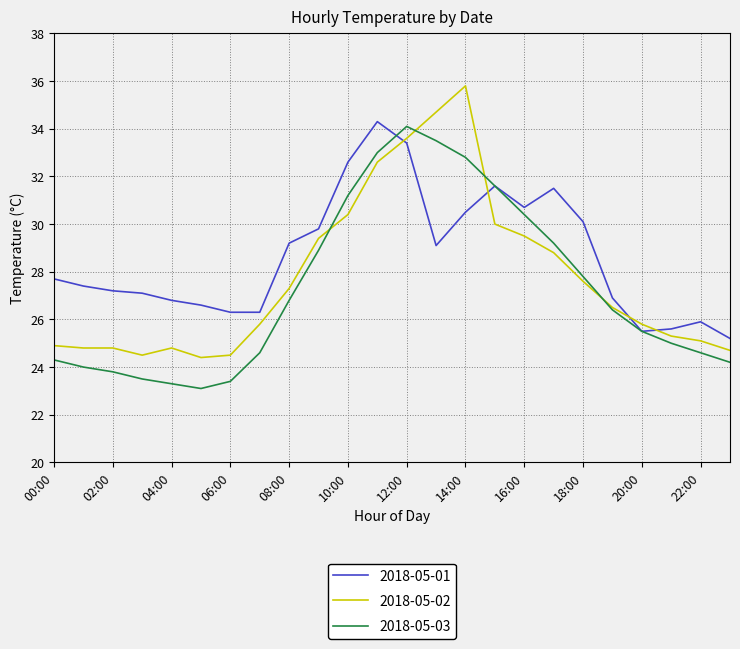

Does the chart have visible grid lines?

Yes